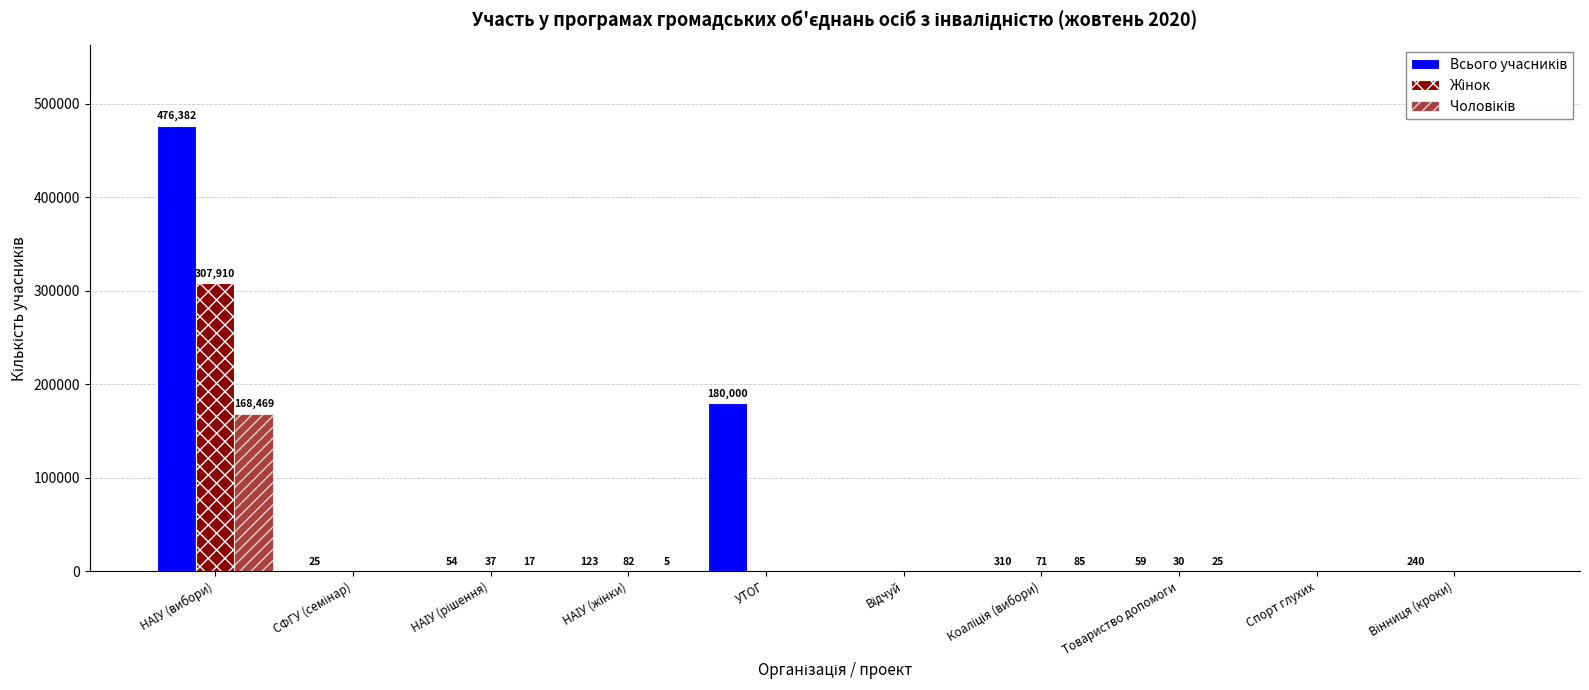

Is the value of Жінок at Коаліція (вибори) greater than the value of Всього учасників at УТОГ?

No